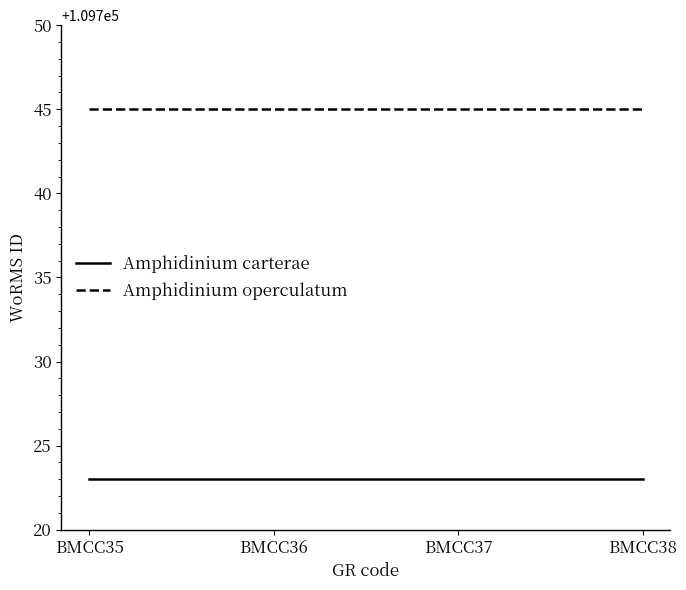

True or false: Amphidinium carterae has a value of 109723 at BMCC36.

True